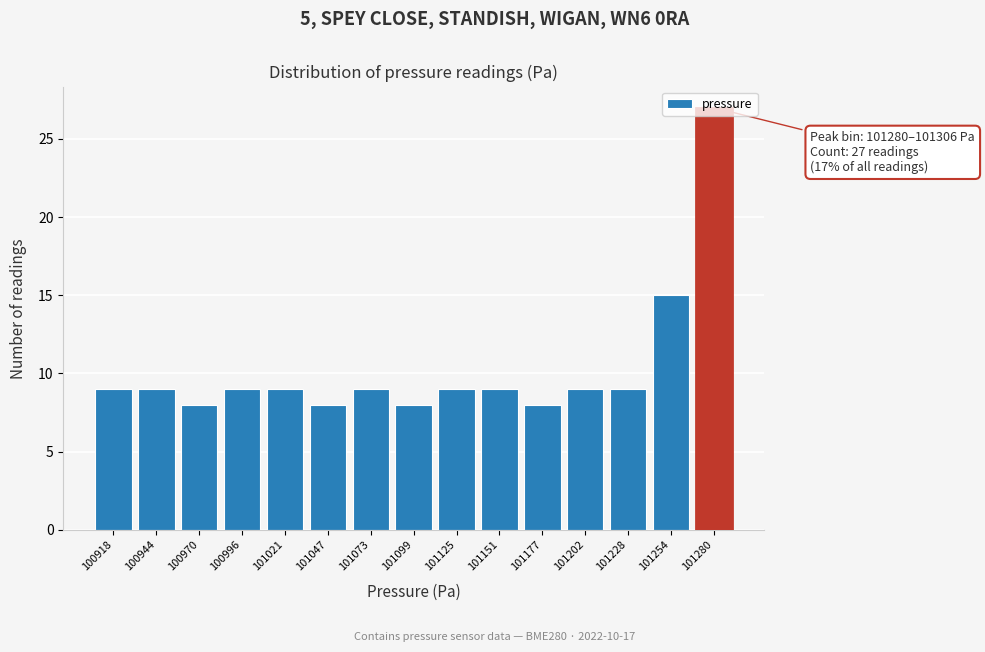

Is it true that the value at 100918 is 9?

True